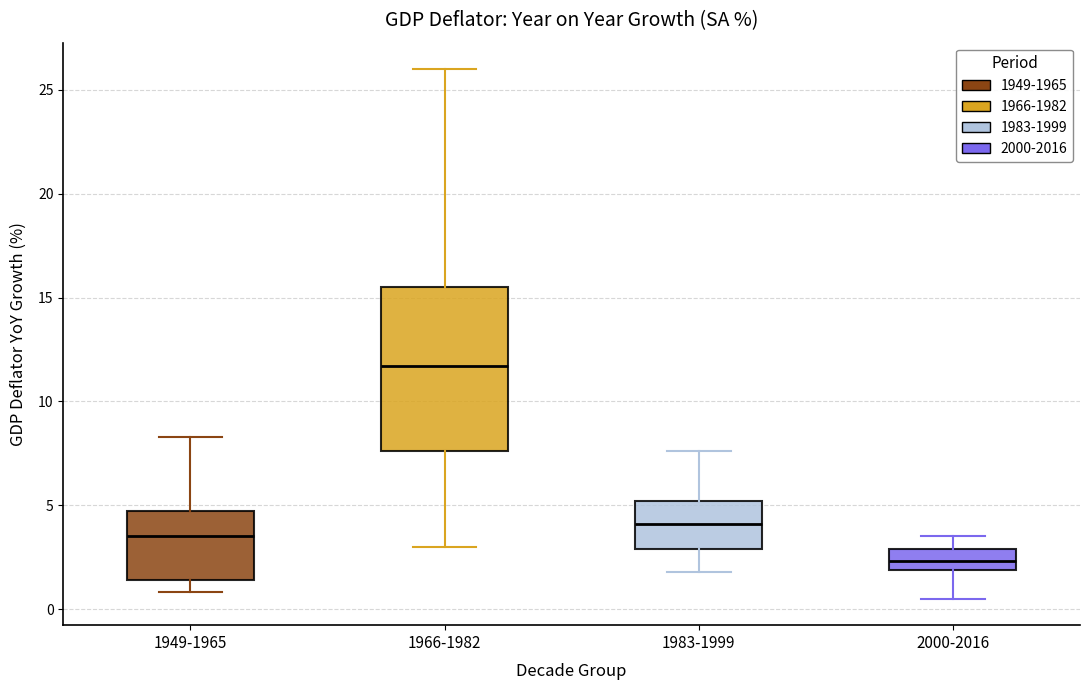

Which box's median line is the lowest?

2000-2016